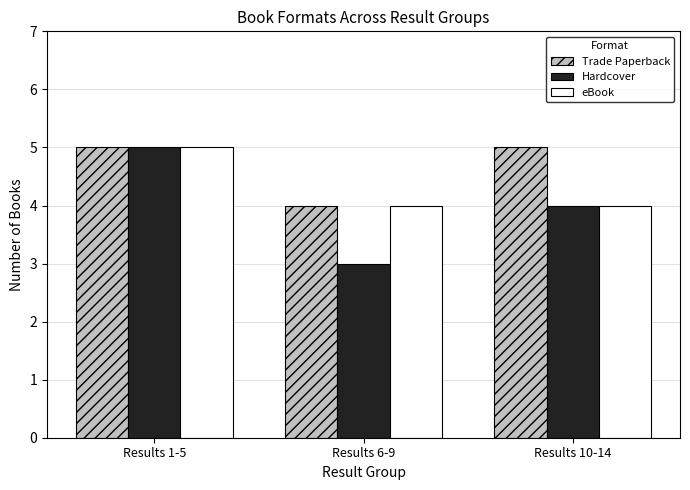

List the series in order of their overall mean, highest first.

Trade Paperback, eBook, Hardcover